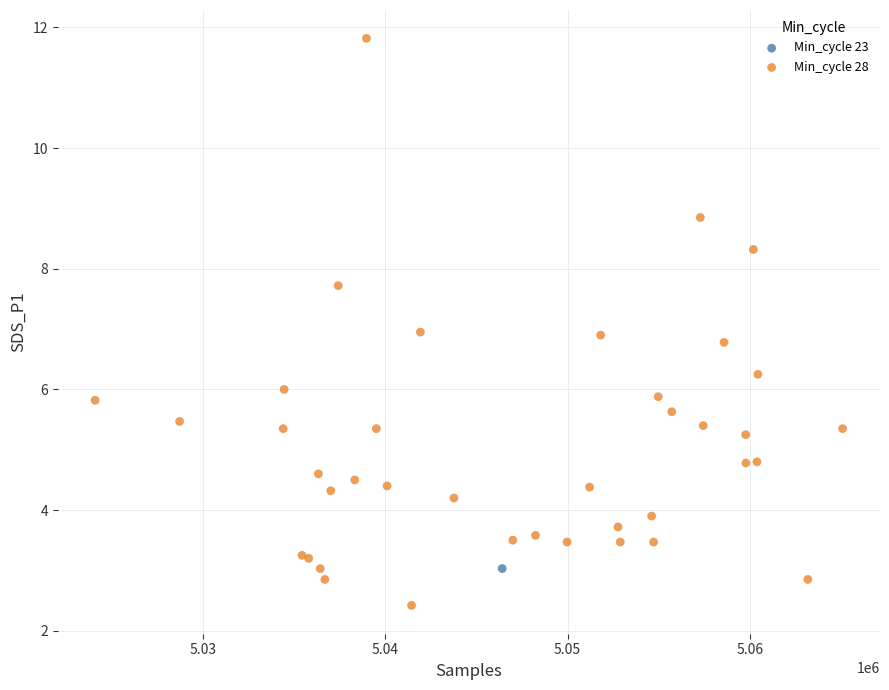

What are all the series names shown in the legend?

Min_cycle 23, Min_cycle 28